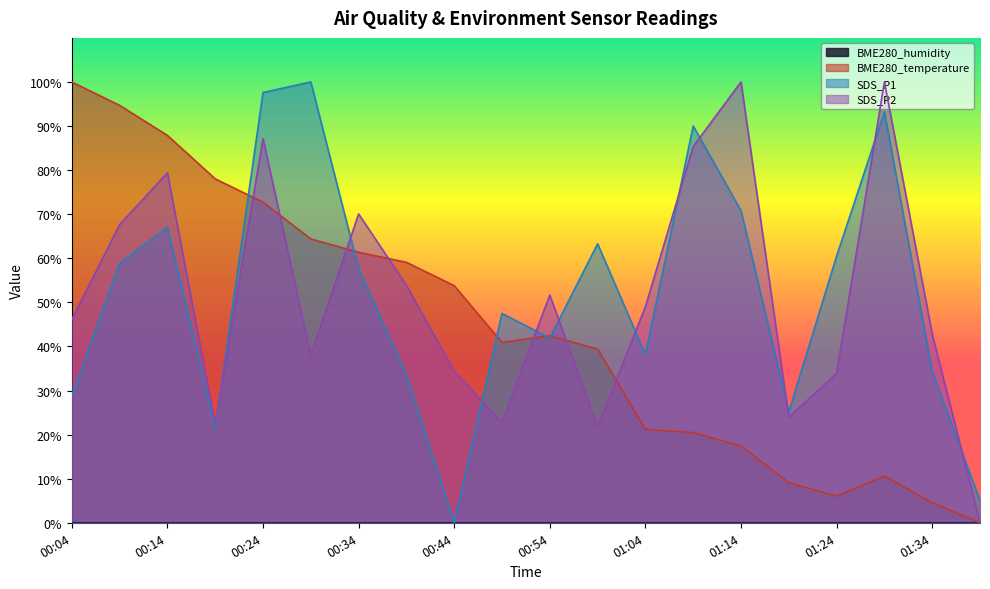

What is the difference between the BME280_temperature values at 01:39 and 00:04?

100.0